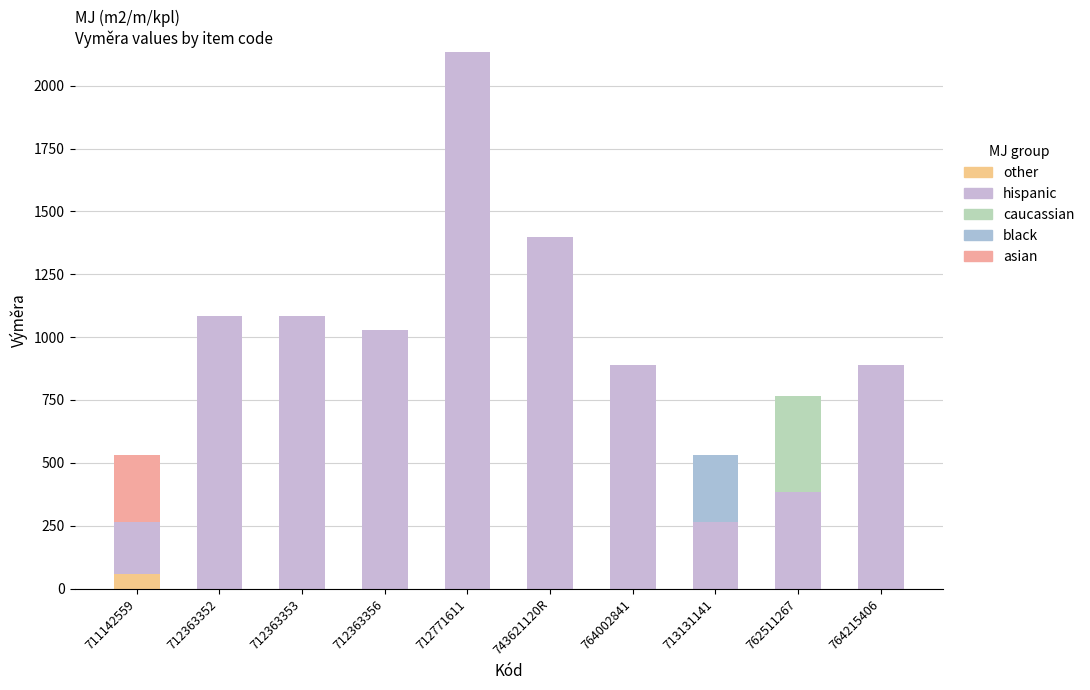

Rank the series by their maximum value, from highest to lowest.

hispanic, caucassian, black, asian, other